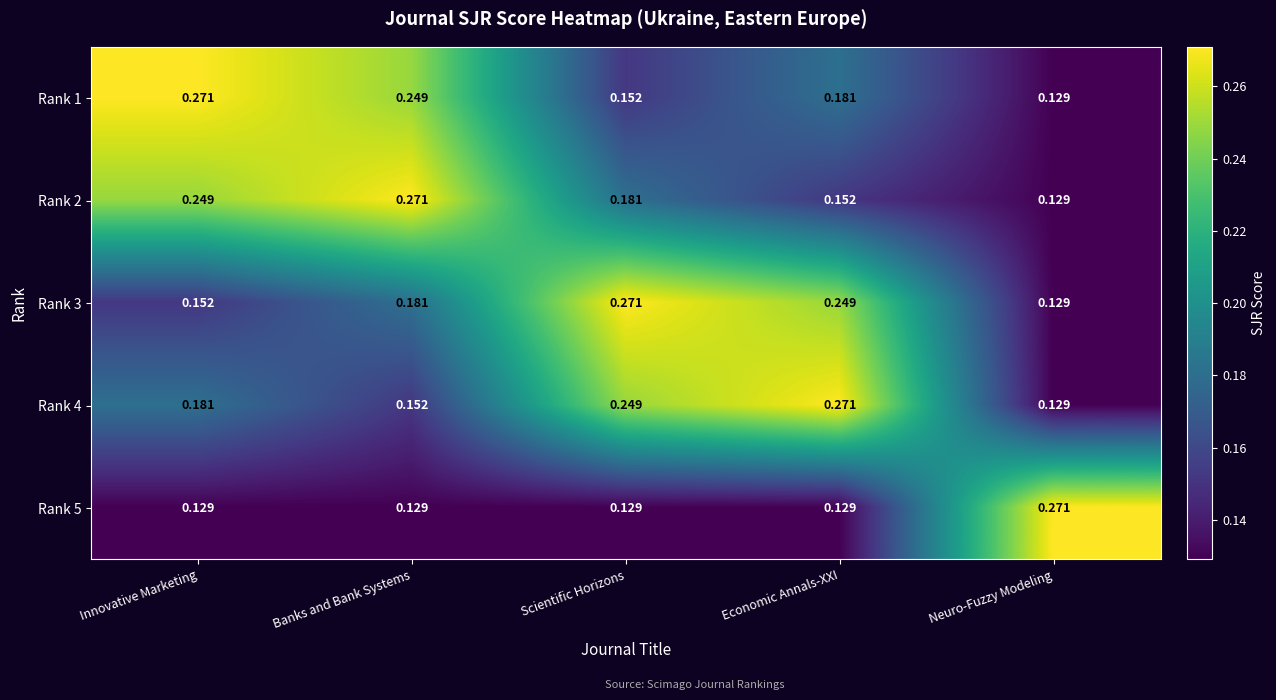

At which label does Rank 3 reach its peak?

Scientific Horizons